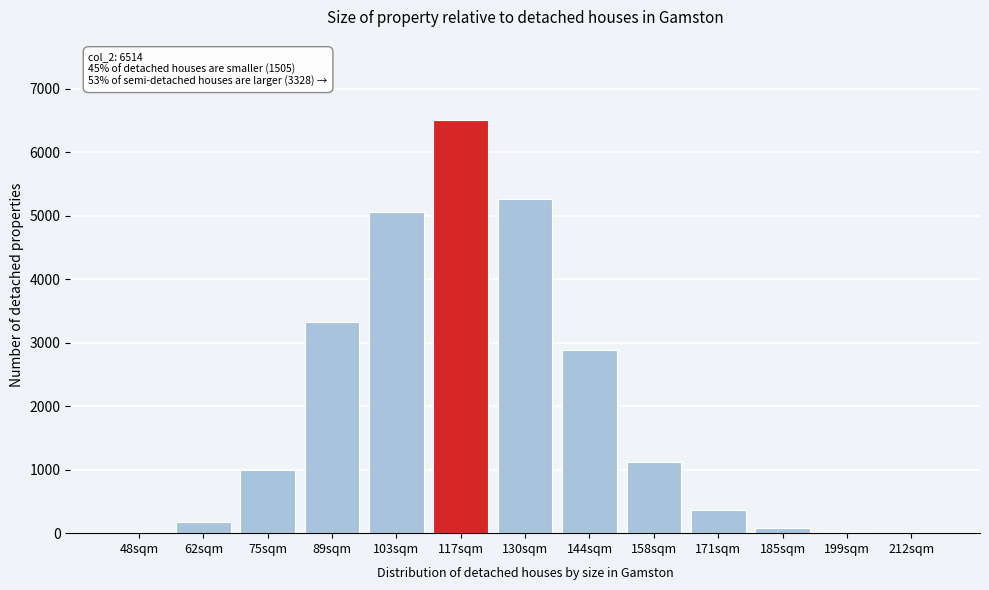

What is the maximum value shown in the chart?

6514